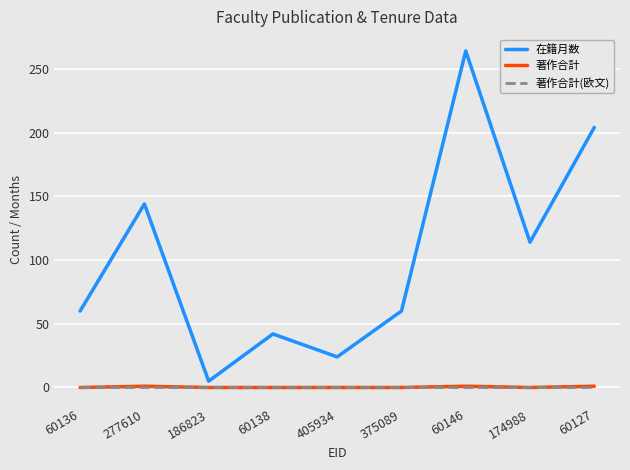

Count the number of data series in this chart.

3